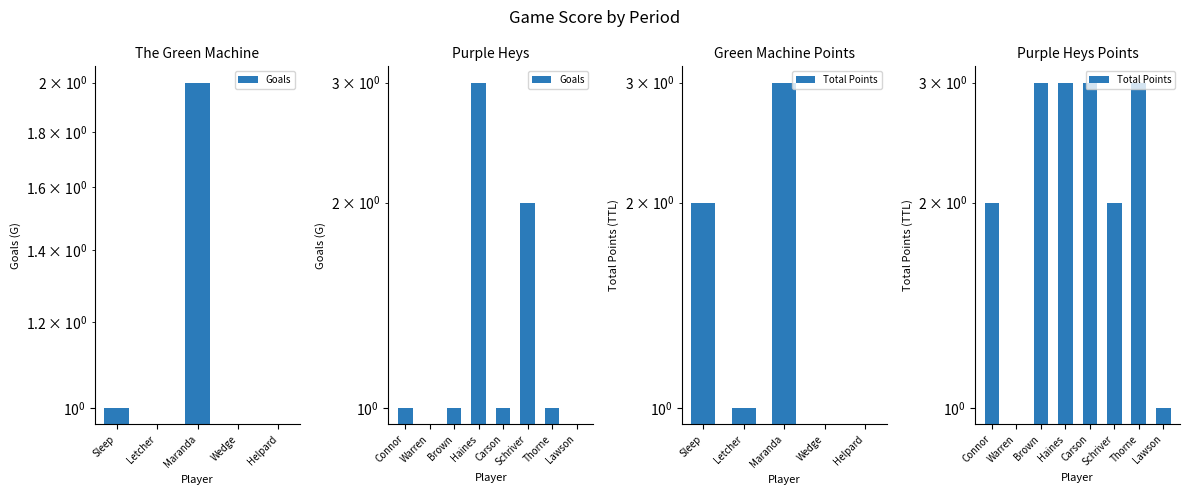

What is the label of the 1st bar from the left?

Connor